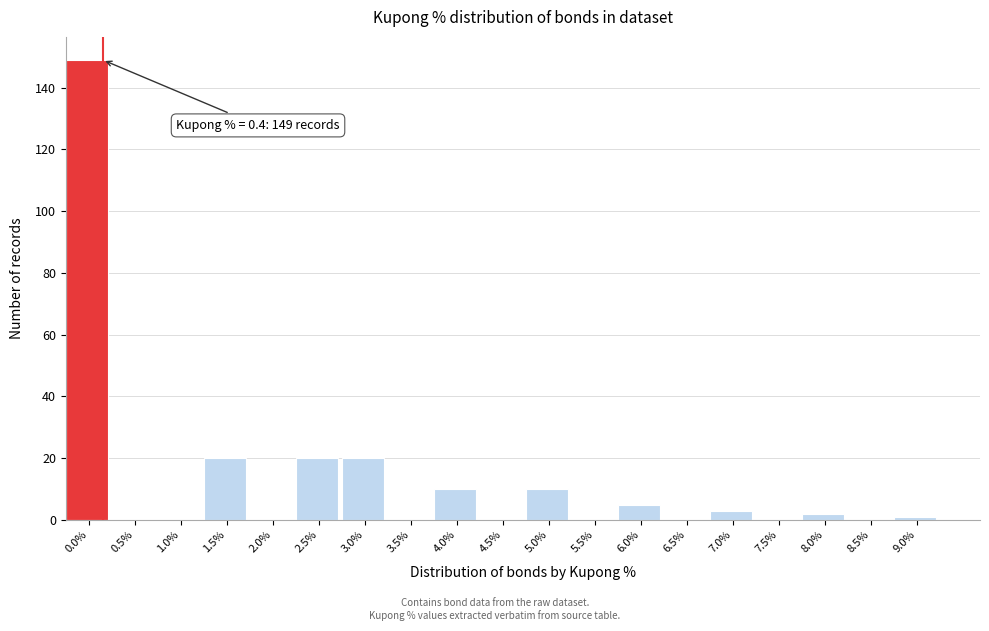

Reading left to right, what are all the values shown in this chart?

0.0%=149	0.5%=0	1.0%=0	1.5%=20	2.0%=0	2.5%=20	3.0%=20	3.5%=0	4.0%=10	4.5%=0	5.0%=10	5.5%=0	6.0%=5	6.5%=0	7.0%=3	7.5%=0	8.0%=2	8.5%=0	9.0%=1